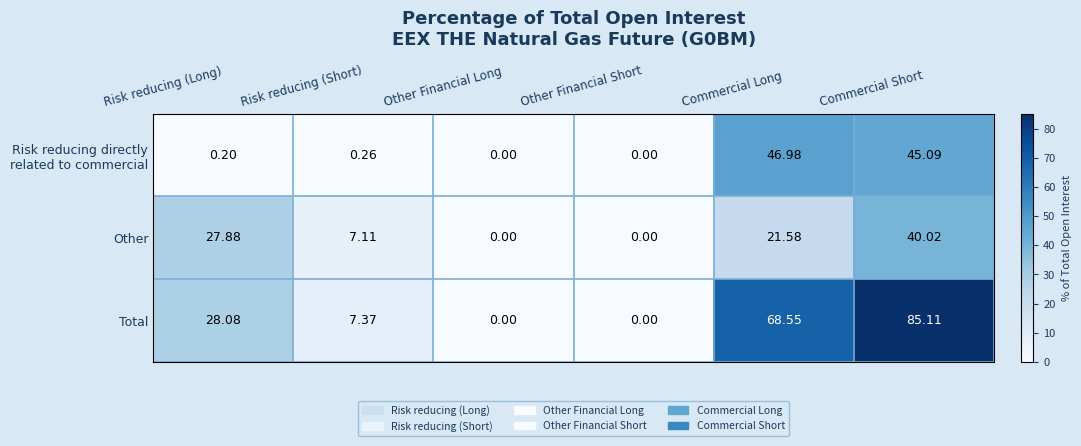

Which series has the widest spread of values?

Total